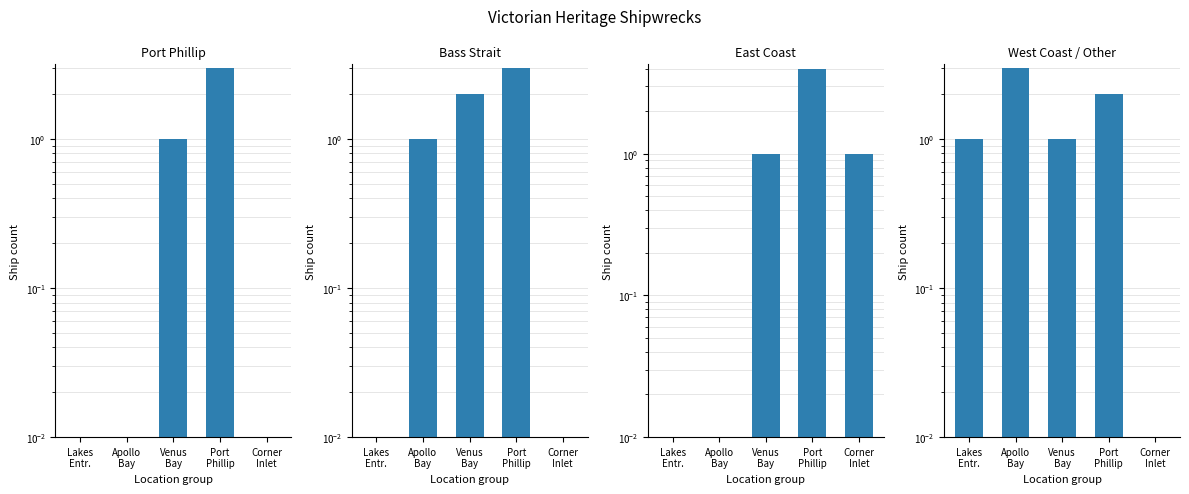

At which label does Bass Strait first exceed 1?

Venus
Bay